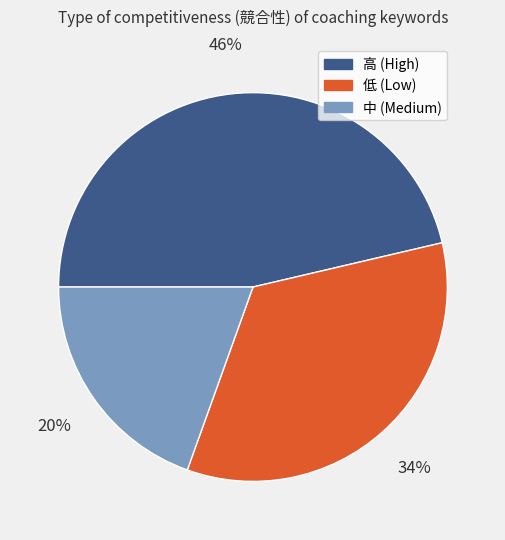

To the nearest percent, what is the average slice percentage?

33%